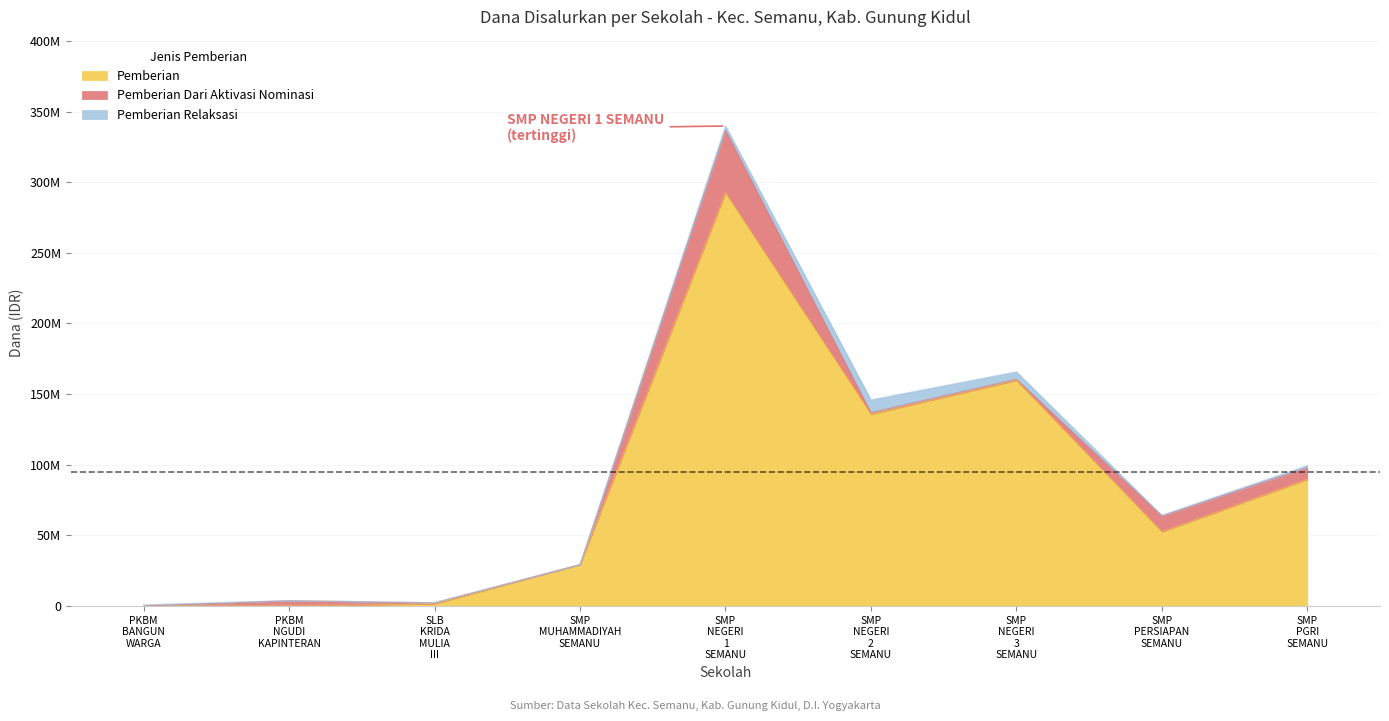

Reading left to right, what are all the values shown in this chart?

Pemberian: 0	0	1500000	29250000	292500000	135750000	159750000	52500000	89625000
Pemberian Dari Aktivasi Nominasi: 0	3750000	750000	0	44250000	1125000	750000	11250000	8250000
Pemberian Relaksasi: 750000	0	0	0	3000000	9000000	5250000	375000	1500000